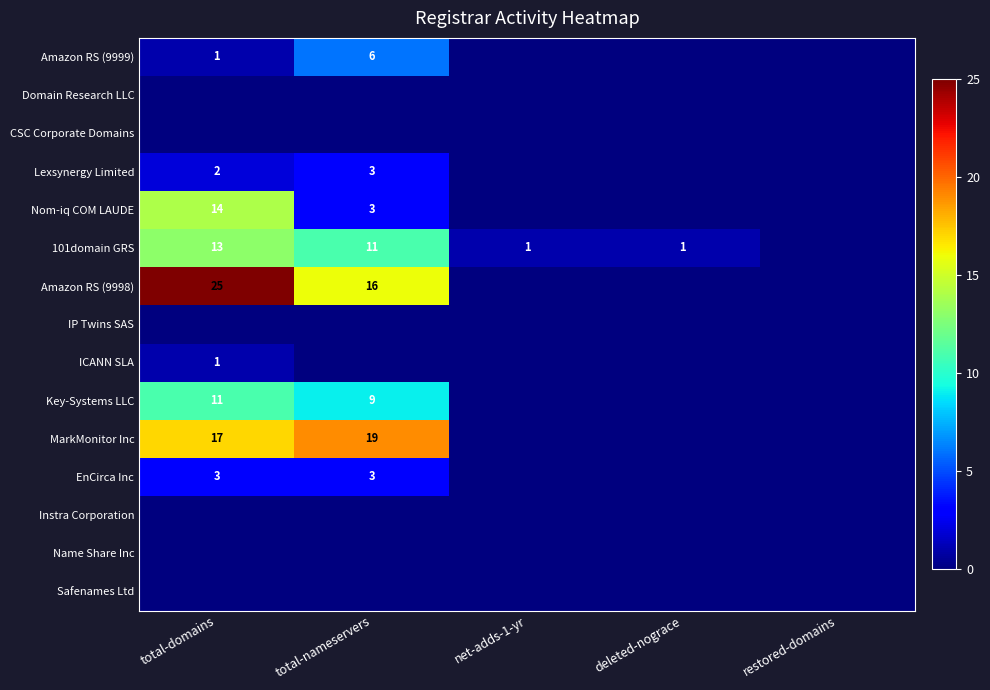

Between net-adds-1-yr and total-nameservers, which is larger?

total-nameservers